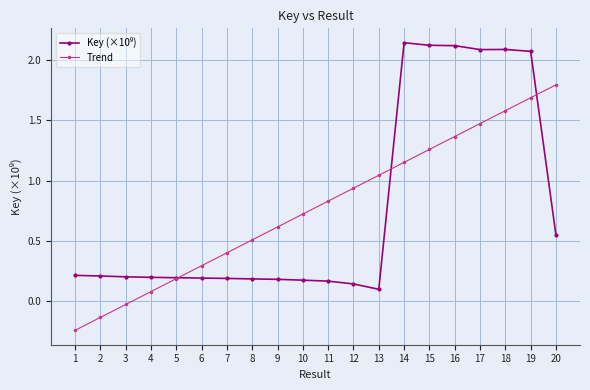

True or false: Trend has more than 0 interior local peaks.

False